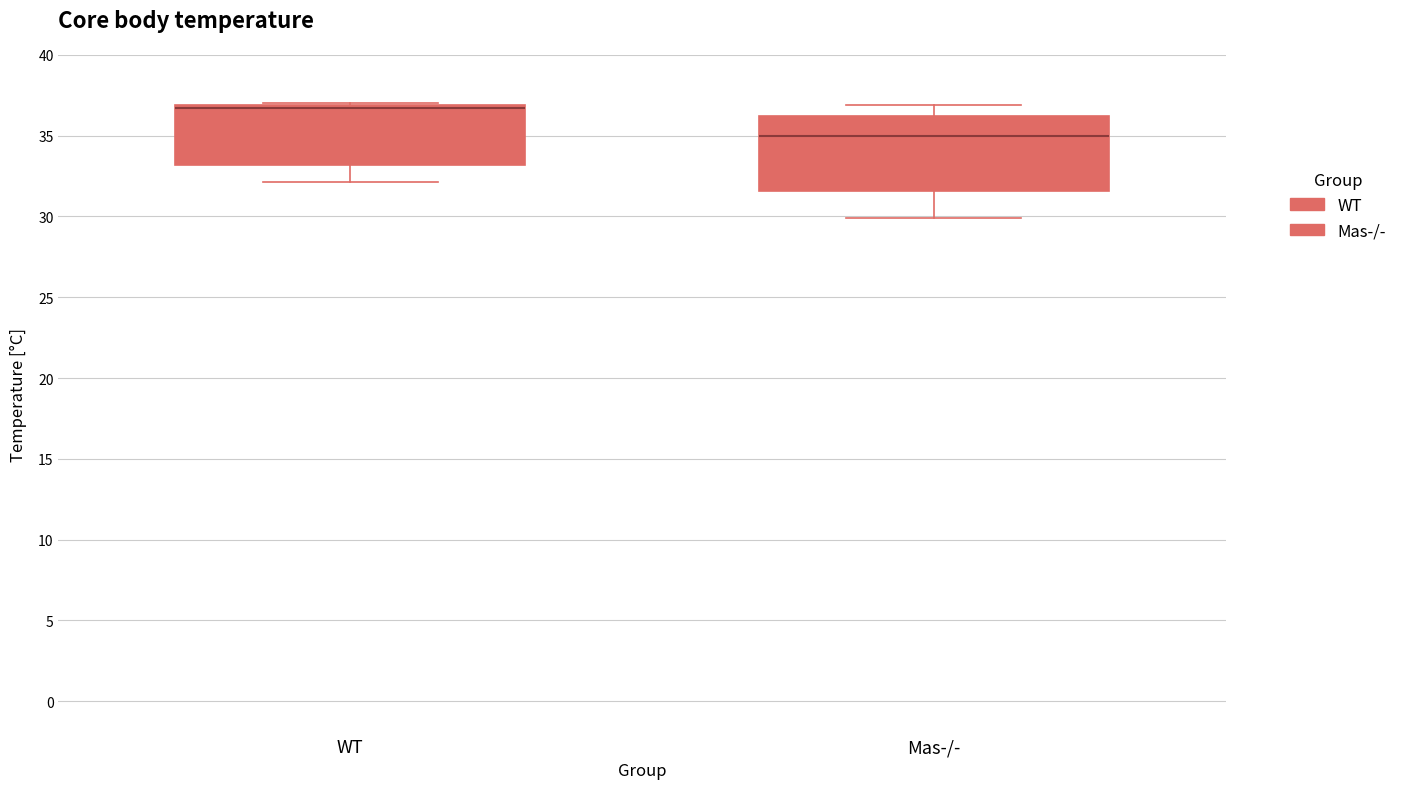

Reading left to right, transcribe this box plot: for each box, give where its median line is, the range the box spans, and where its two whiskers end, as read against the y-axis. The values are not printed on the chart, so give them approximately, as read against the axis.

WT: median 36.5, box 33.0 to 37.0, whiskers 32.0 to 37.0
Mas-/-: median 35.0, box 31.5 to 36.0, whiskers 30.0 to 37.0